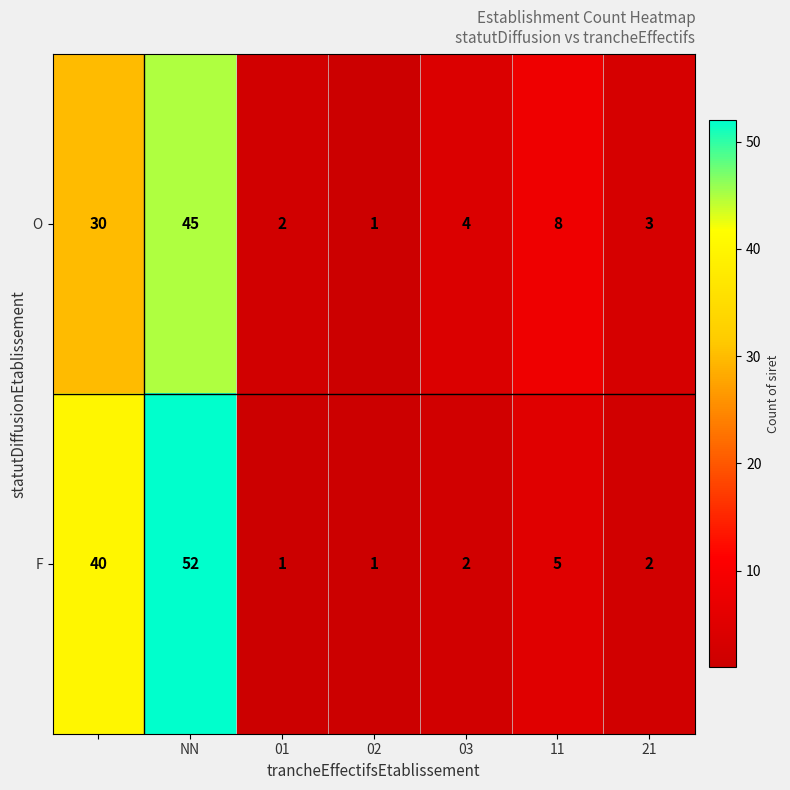

Count the number of categories in the chart.

7